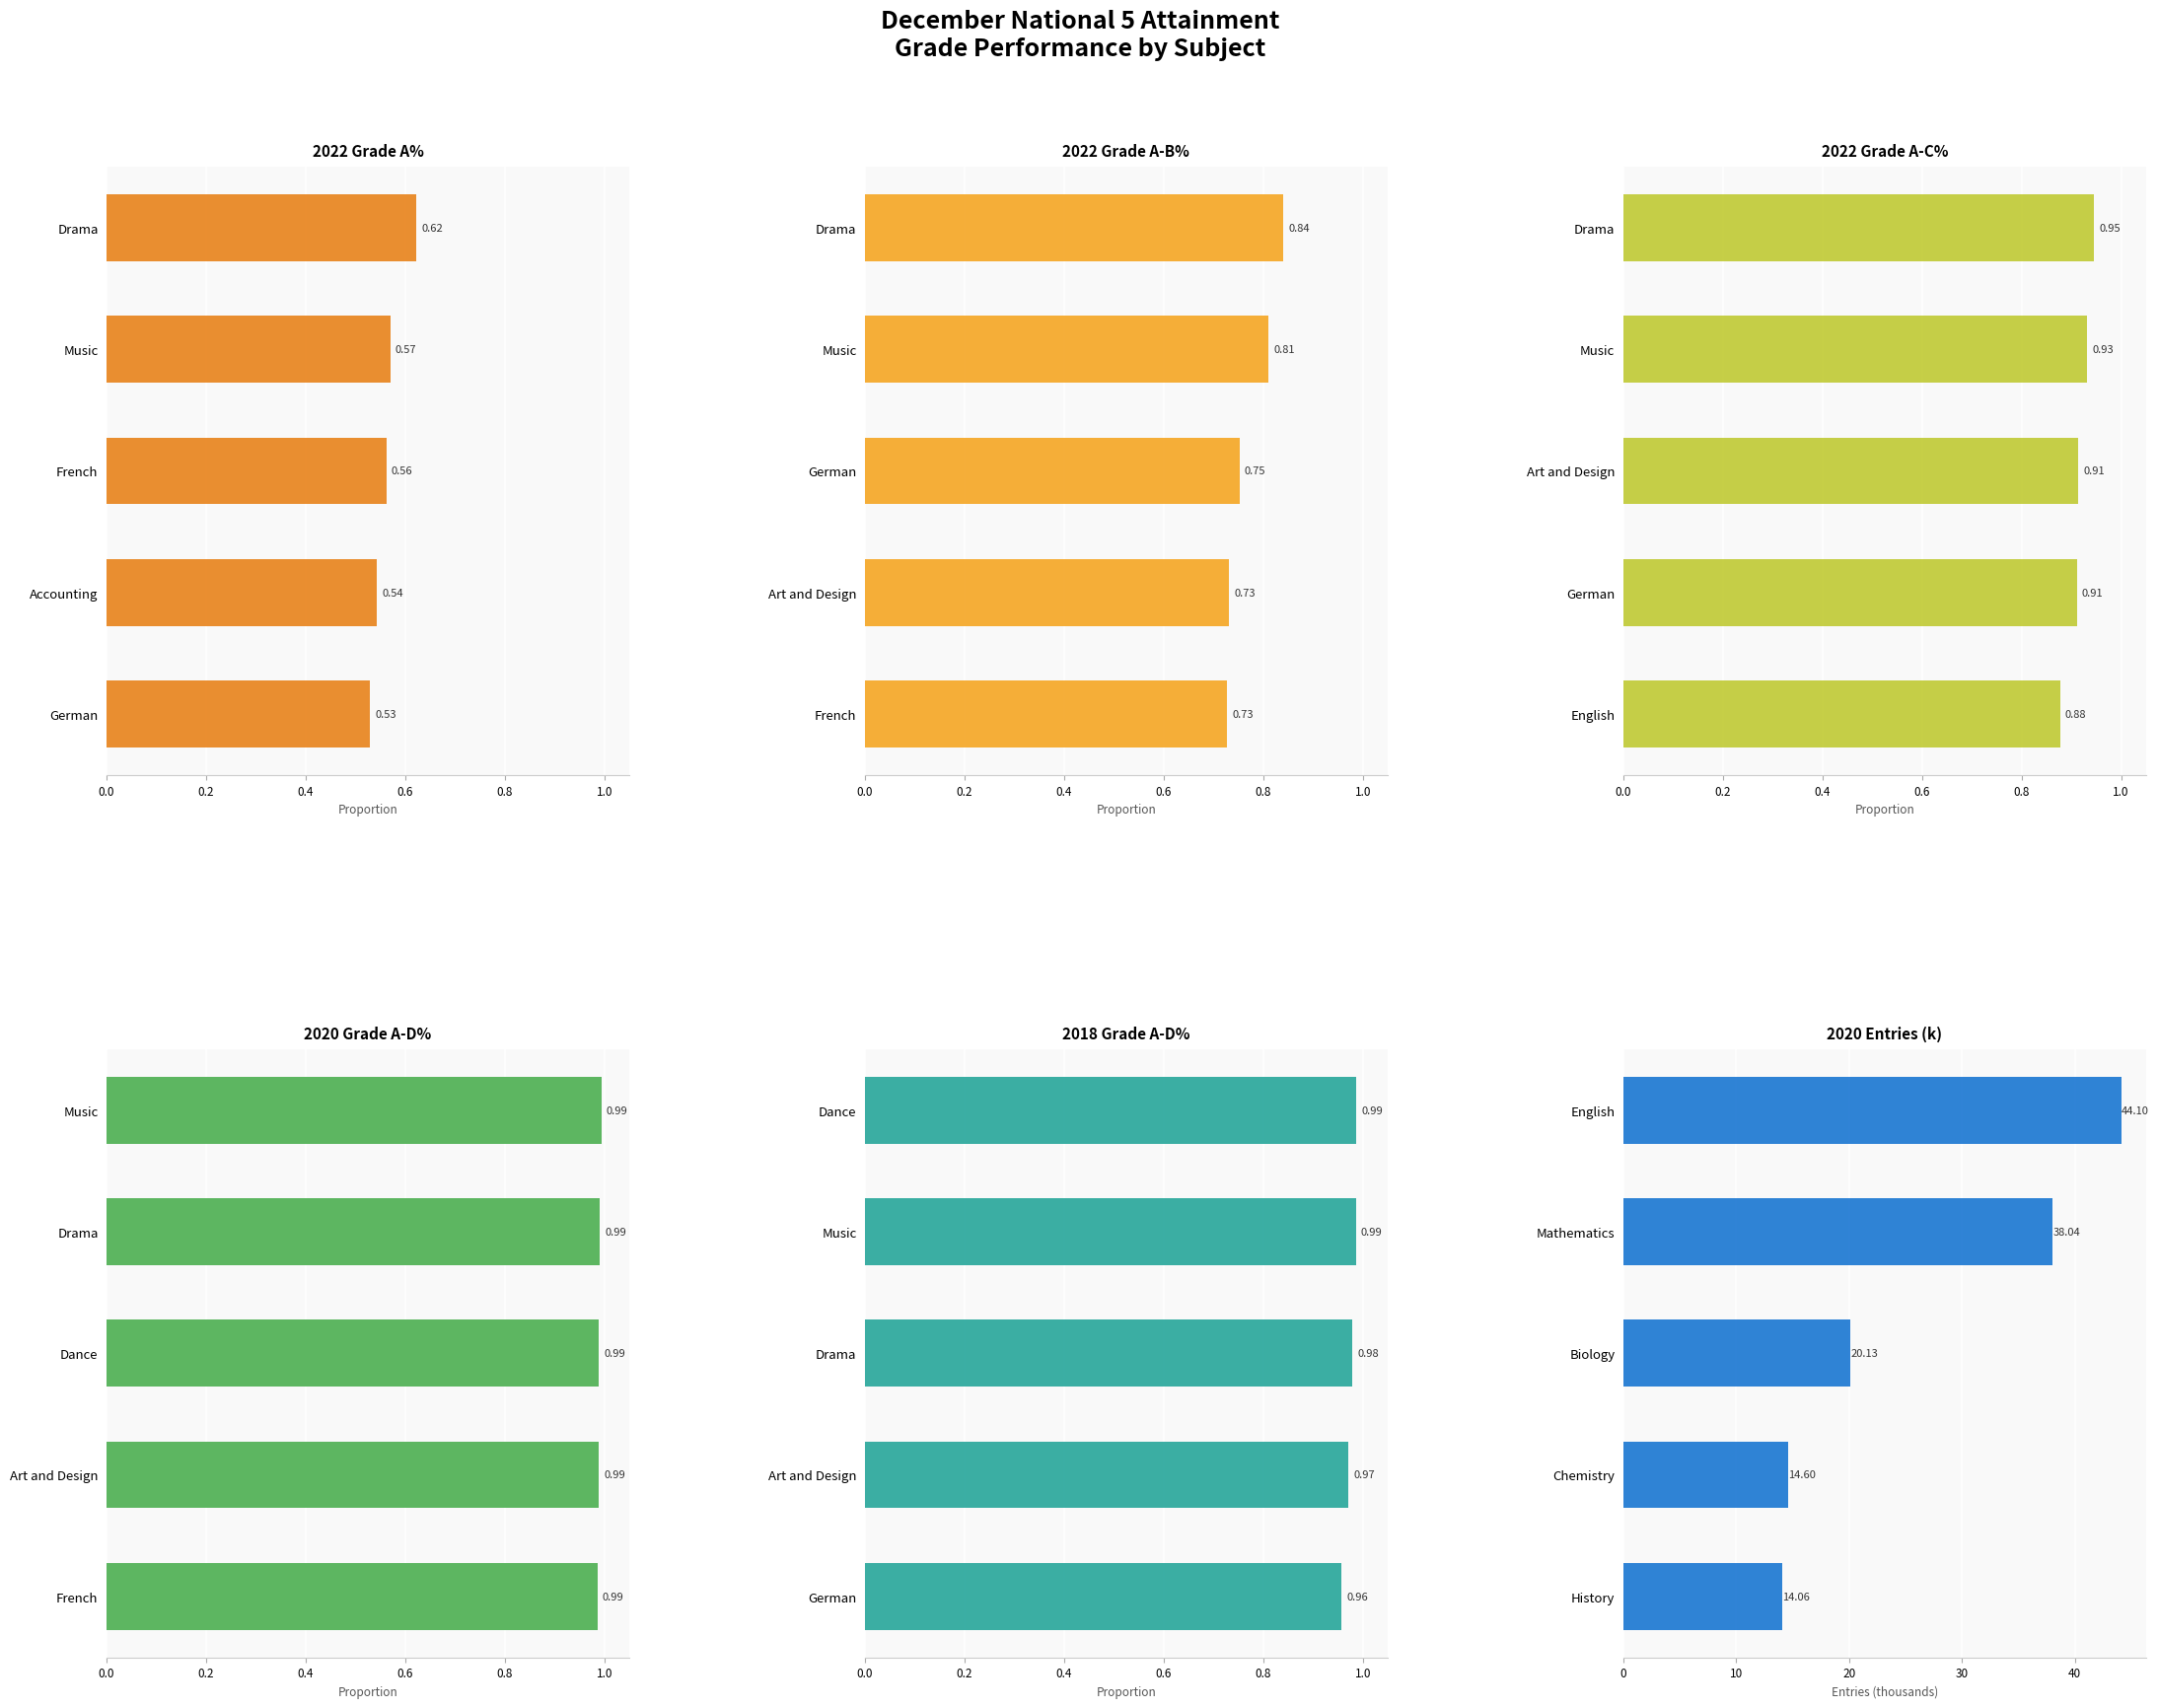

Rank the series by their maximum value, from lowest to highest.

2022 Grade A%, 2022 Grade A-B%, 2022 Grade A-C%, 2018 Grade A-D%, 2020 Grade A-D%, 2020 Entries (k)